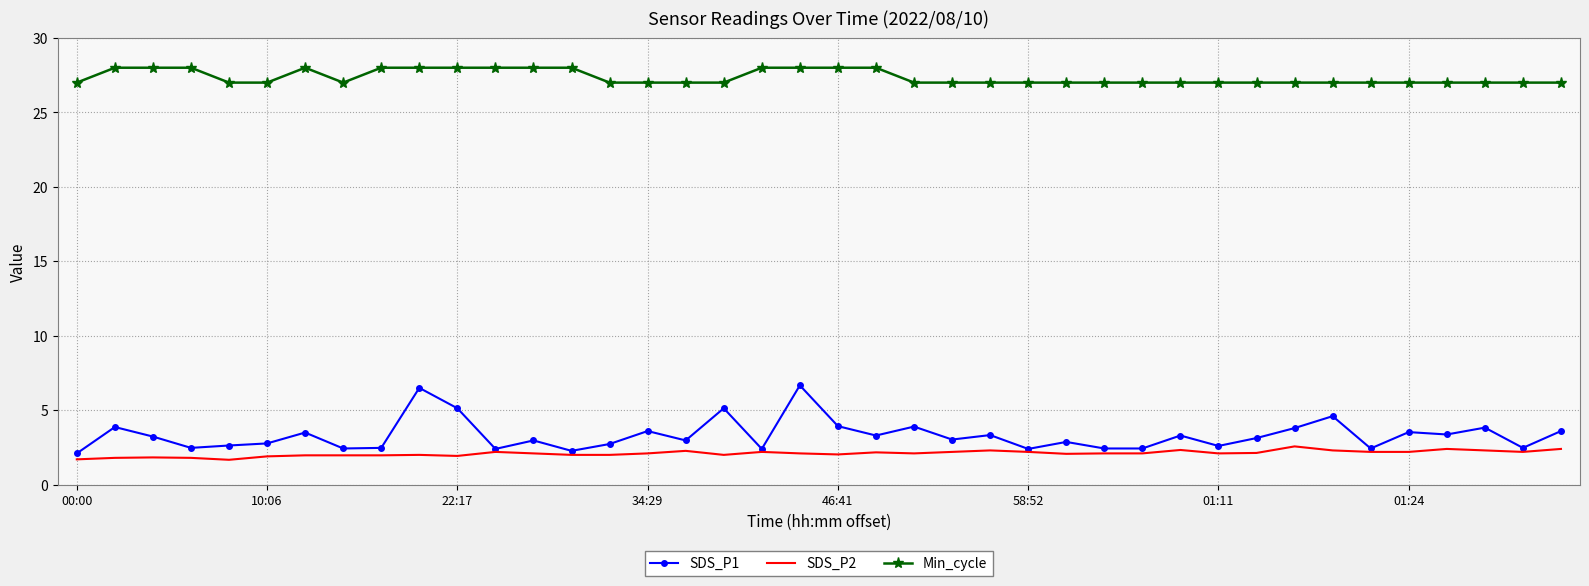

Which series has the largest total across all categories?

Min_cycle